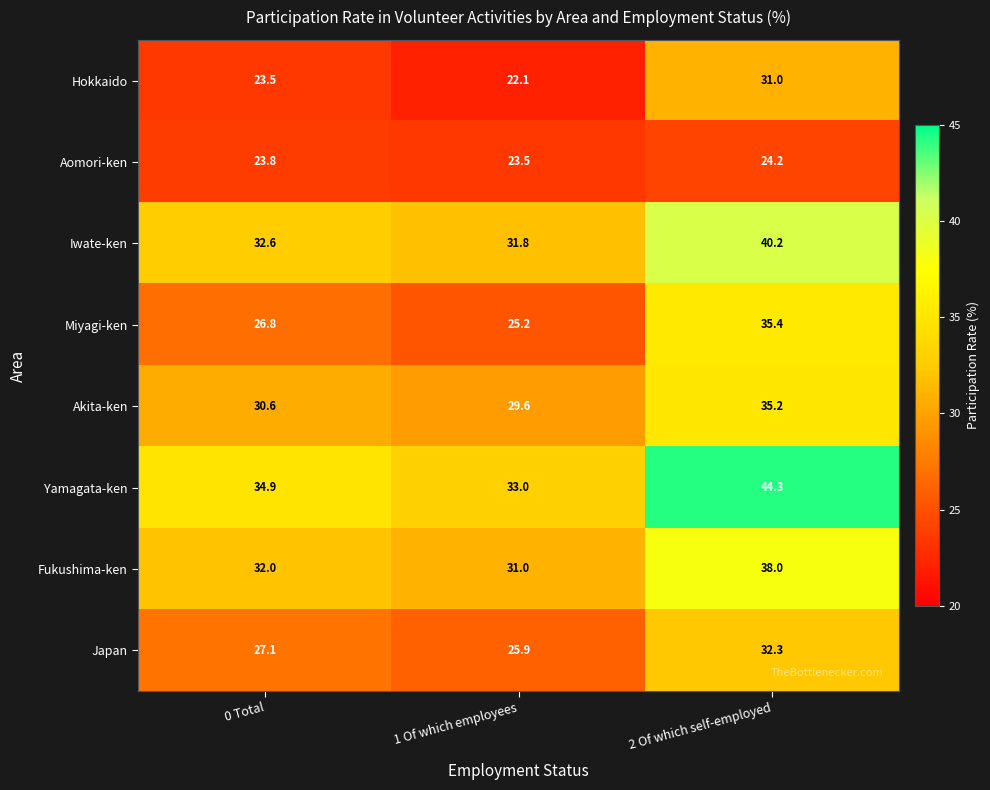

Reading left to right, what are all the values shown in this chart?

Hokkaido: 0 Total=23.5	1 Of which employees=22.1	2 Of which self-employed=31.0
Aomori-ken: 0 Total=23.8	1 Of which employees=23.5	2 Of which self-employed=24.2
Iwate-ken: 0 Total=32.6	1 Of which employees=31.8	2 Of which self-employed=40.2
Miyagi-ken: 0 Total=26.8	1 Of which employees=25.2	2 Of which self-employed=35.4
Akita-ken: 0 Total=30.6	1 Of which employees=29.6	2 Of which self-employed=35.2
Yamagata-ken: 0 Total=34.9	1 Of which employees=33.0	2 Of which self-employed=44.3
Fukushima-ken: 0 Total=32.0	1 Of which employees=31.0	2 Of which self-employed=38.0
Japan: 0 Total=27.1	1 Of which employees=25.9	2 Of which self-employed=32.3